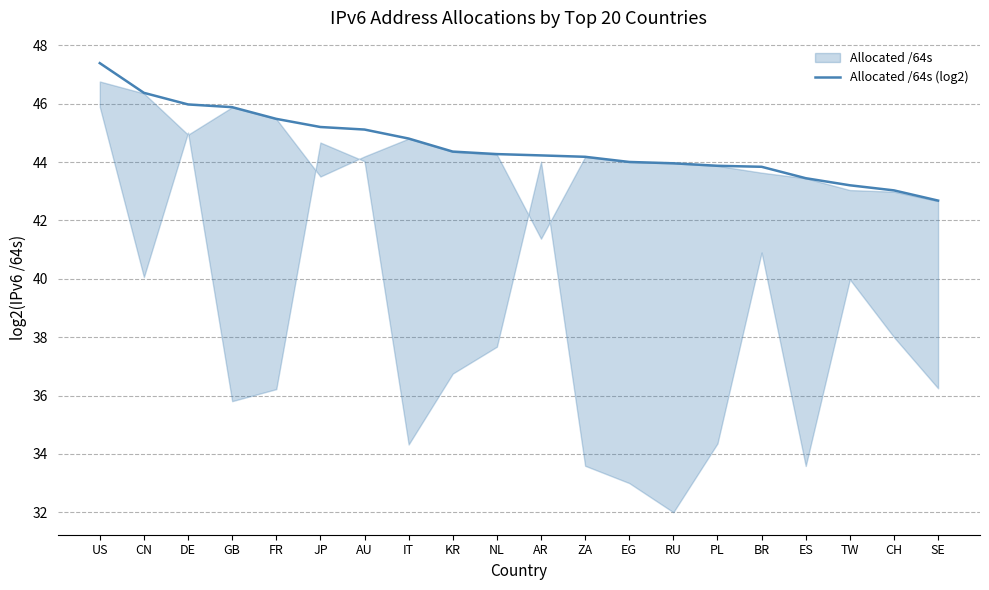

What is the sum of the values at IT and DE?

90.8